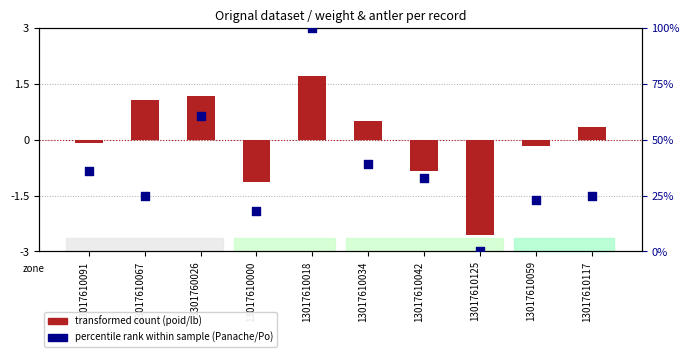

Which series reaches the minimum Y coordinate?

transformed count